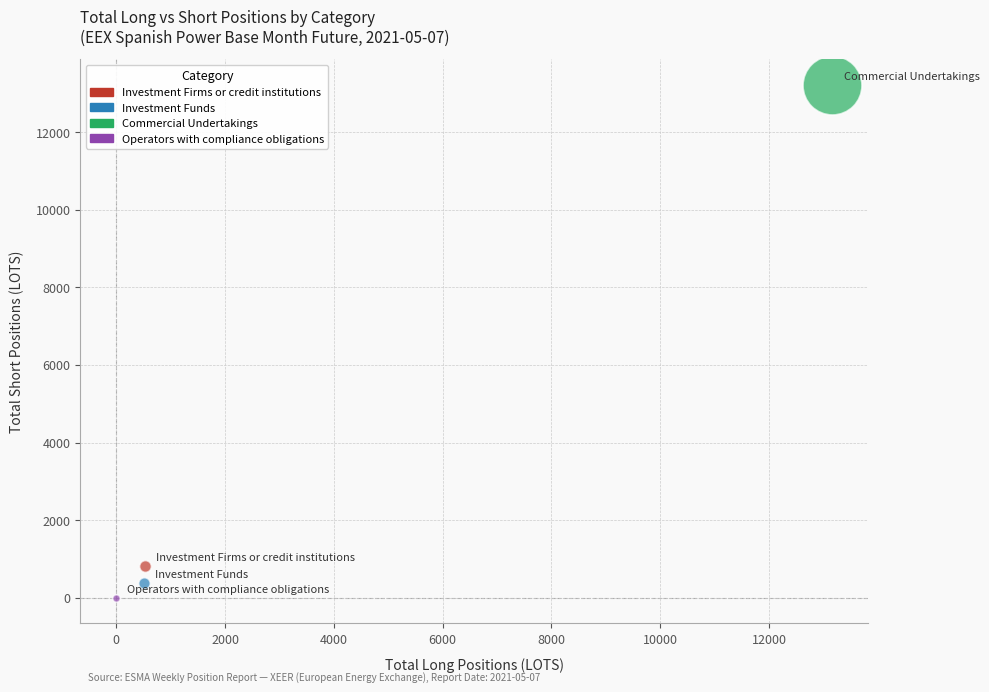

What are all the series names shown in the legend?

Investment Firms or credit institutions, Investment Funds, Commercial Undertakings, Operators with compliance obligations